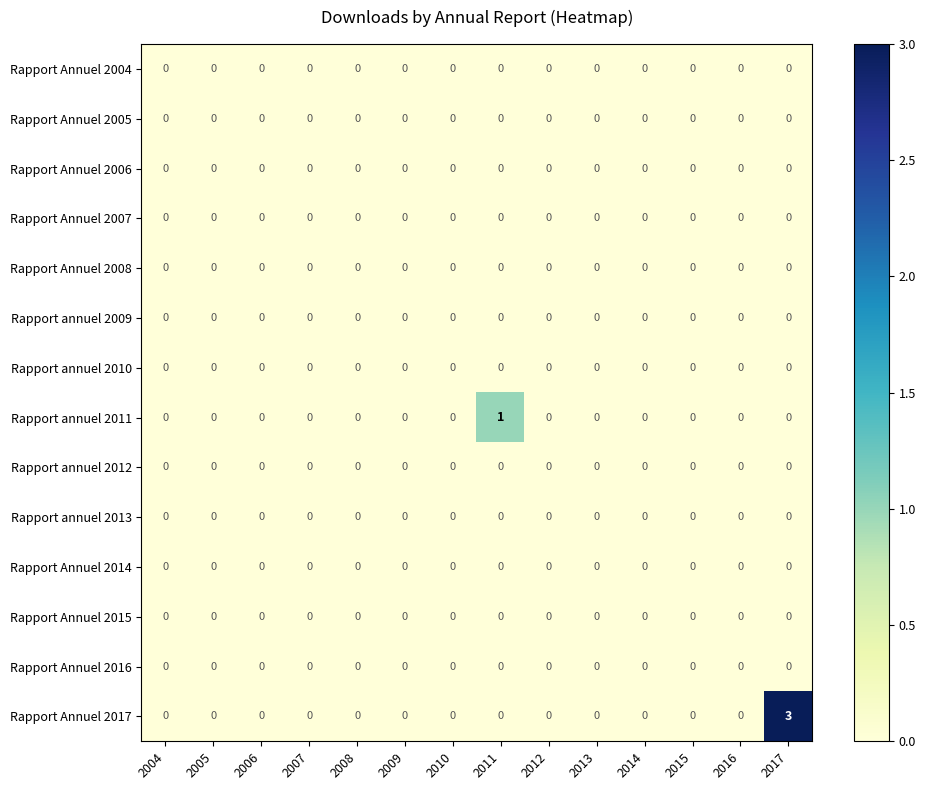

At which category is the sum across all series the highest?

2017